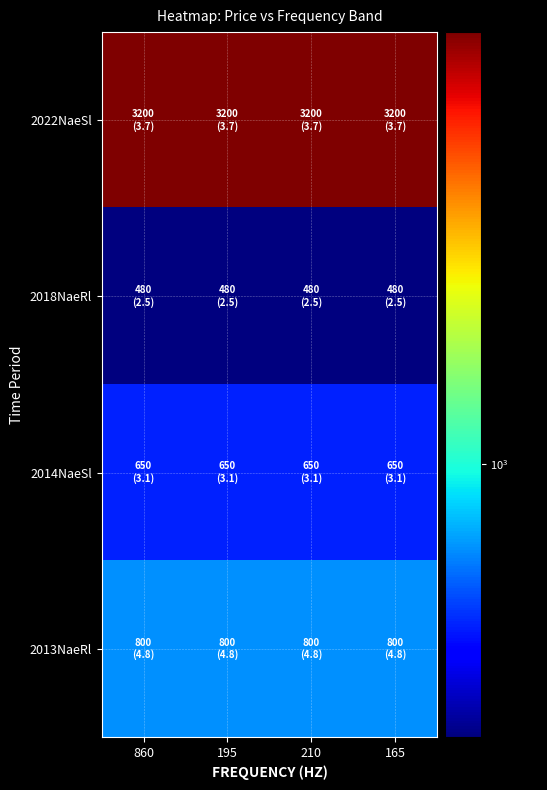

Which series has the widest spread of values?

2022NaeSl